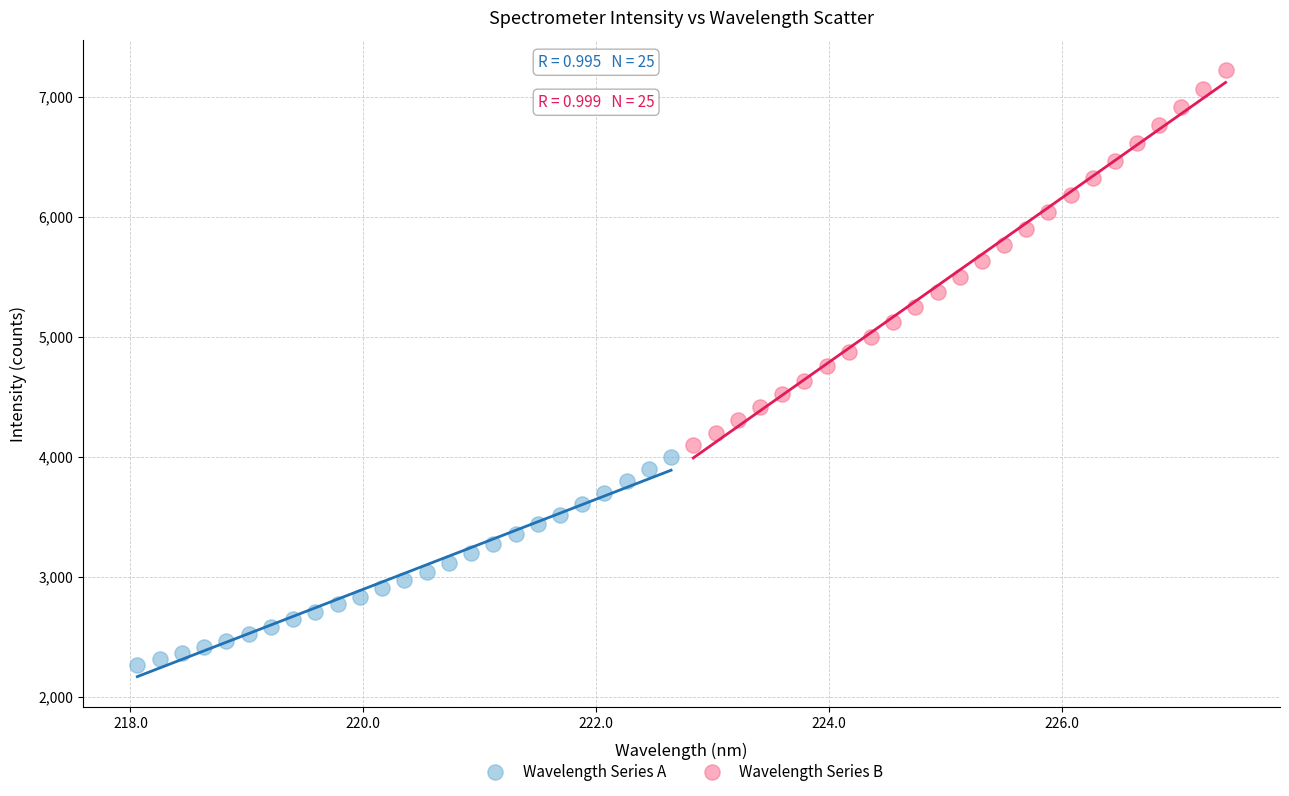

Which series has the widest spread of Y values?

Wavelength Series B